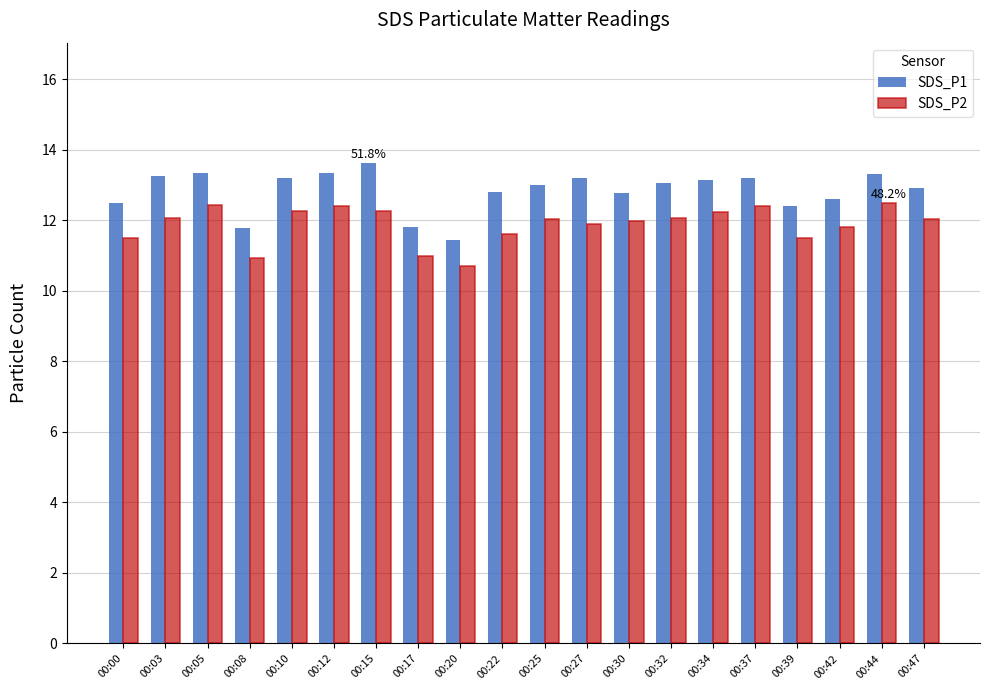

Count the number of data series in this chart.

2